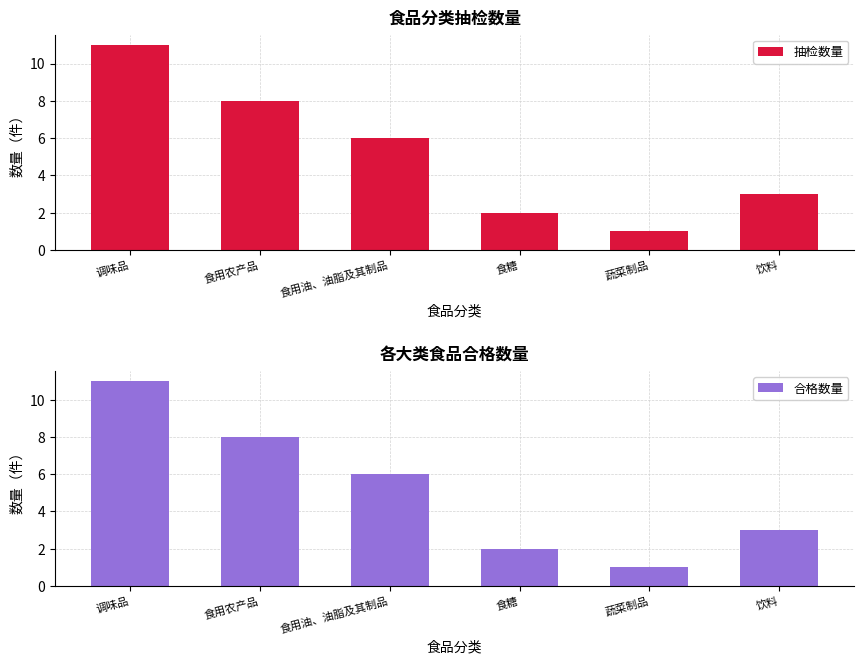

Between 食用农产品 and 饮料, which is larger?

食用农产品